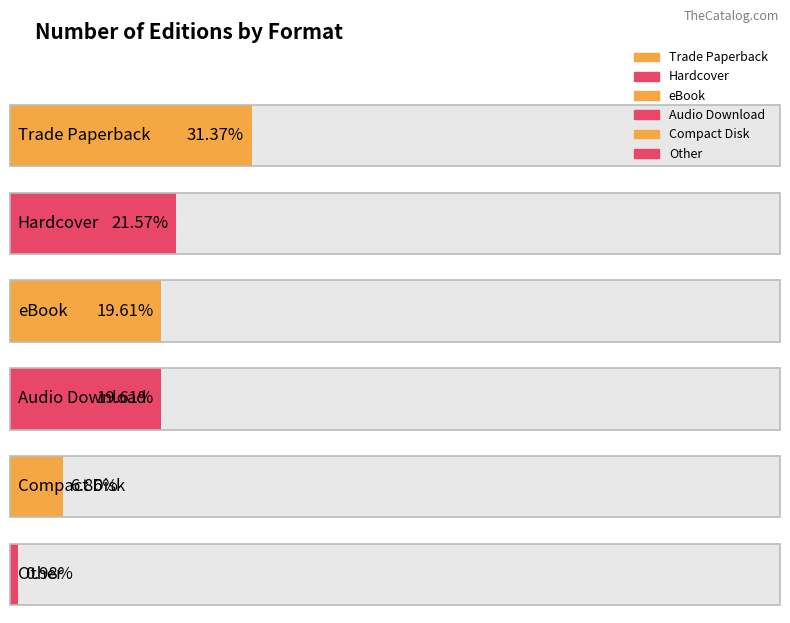

Reading left to right, transcribe all the data shown in this chart.

Trade Paperback=32	Hardcover=22	eBook=20	Audio Download=20	Compact Disk=7	Other=1